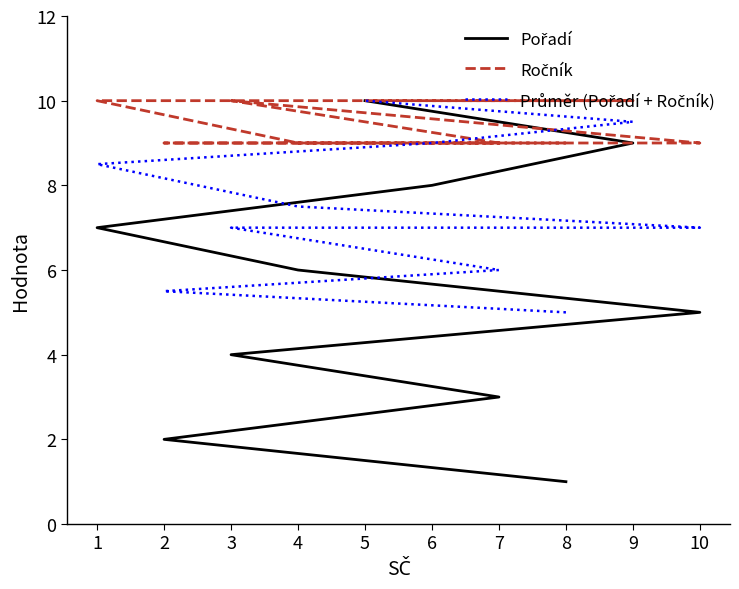

The value of Ročník at 1 is 10.0. True or false?

True